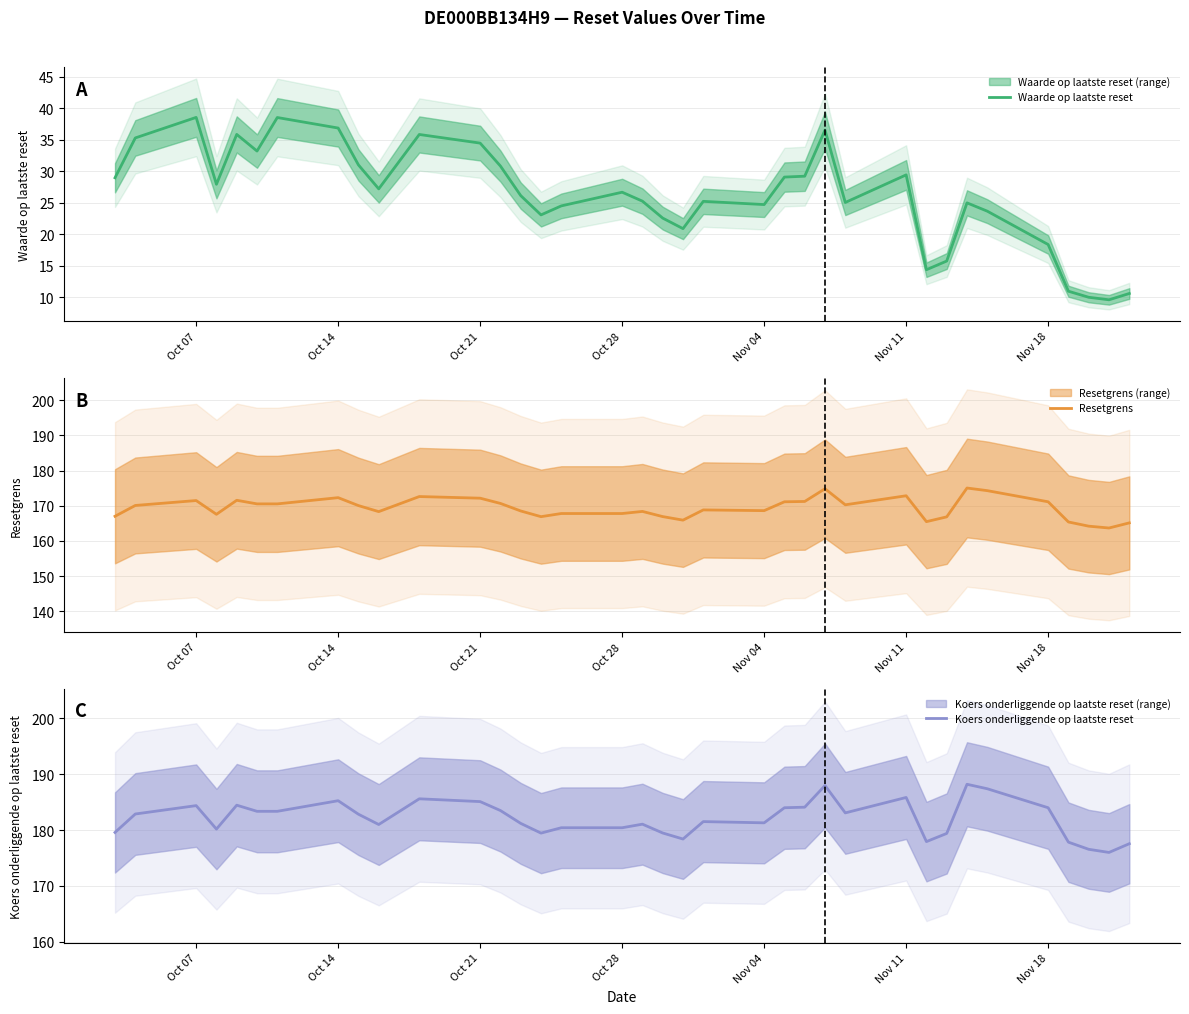

True or false: Koers onderliggende op laatste reset and Waarde op laatste reset intersect in this chart.

False